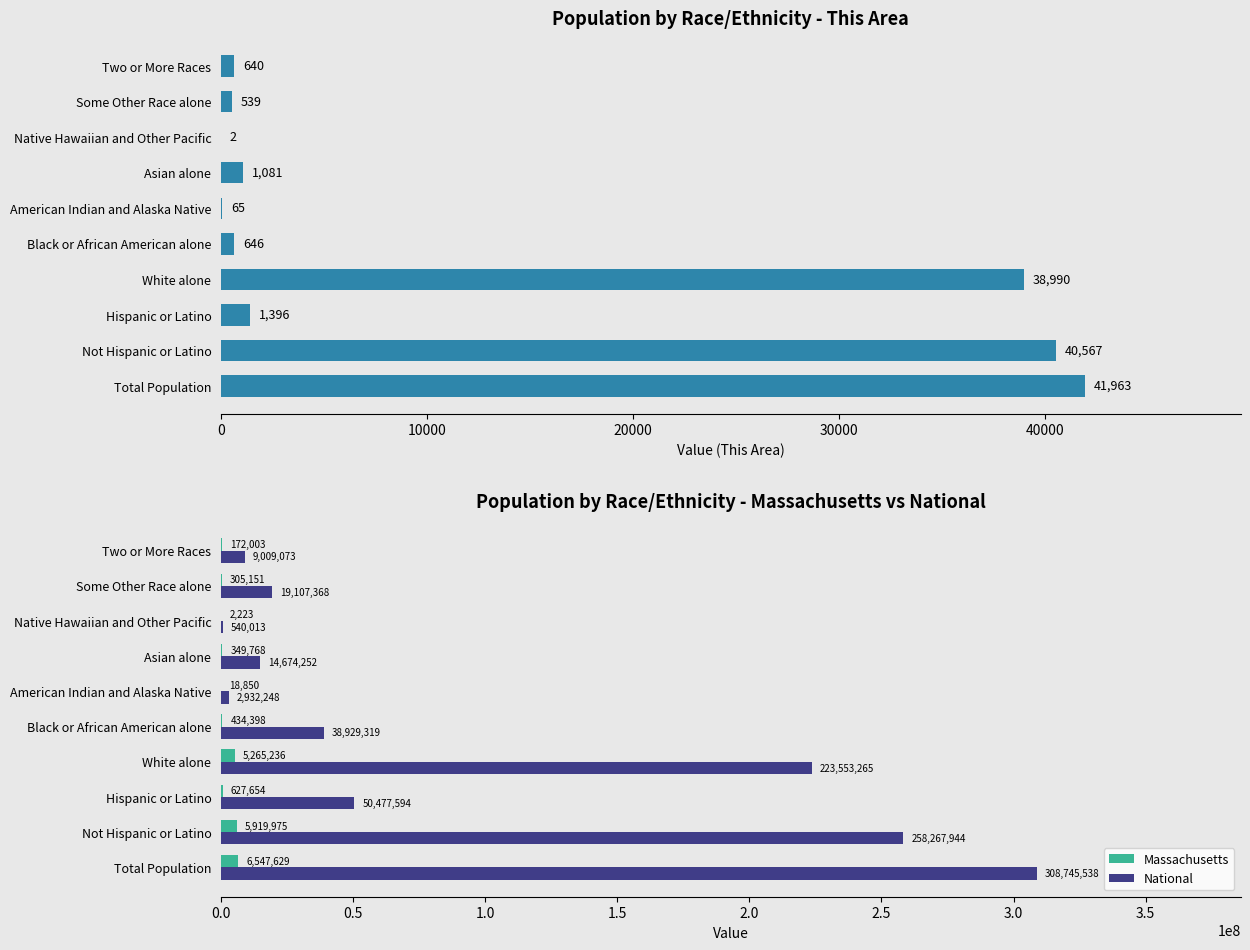

At how many categories does at least one series exceed 142257585?

3